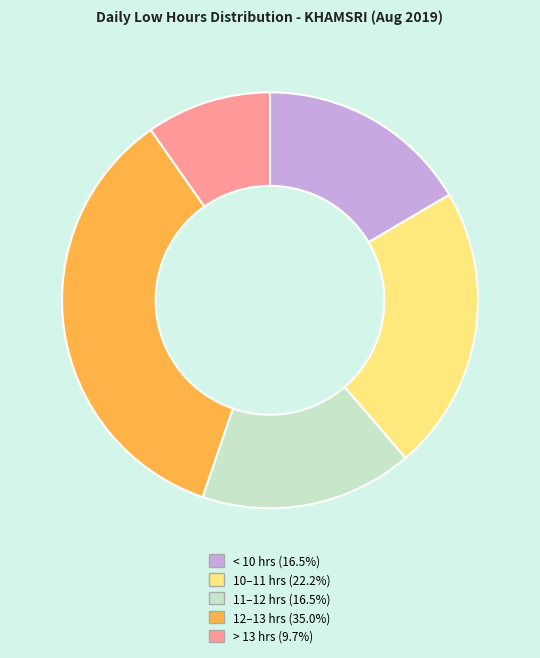

Is there a majority slice in this chart?

No